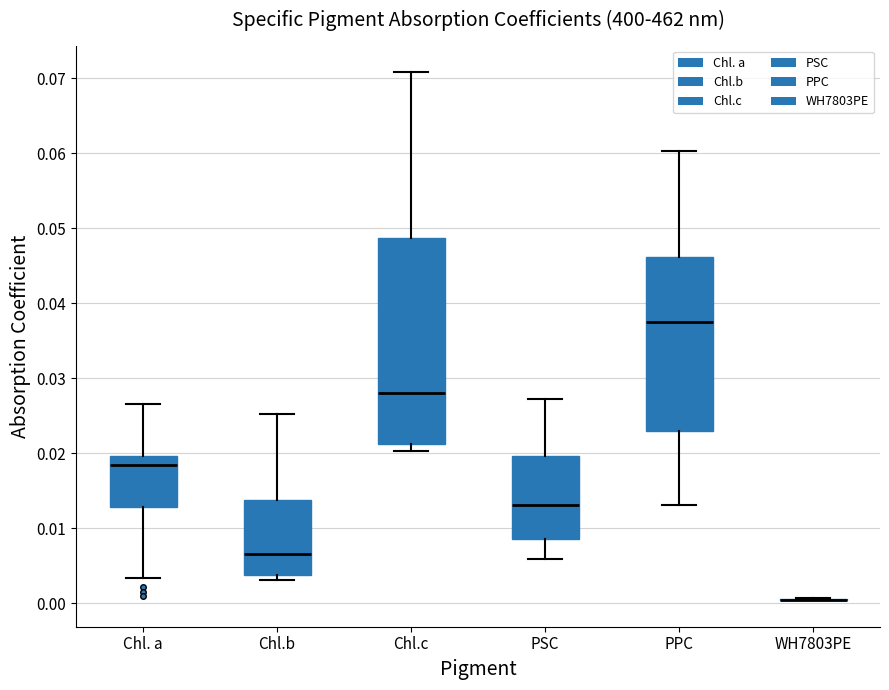

Where is the upper edge of the box for PSC on the y-axis? The values are not printed on the chart, so give them approximately, as read against the axis.

0.020